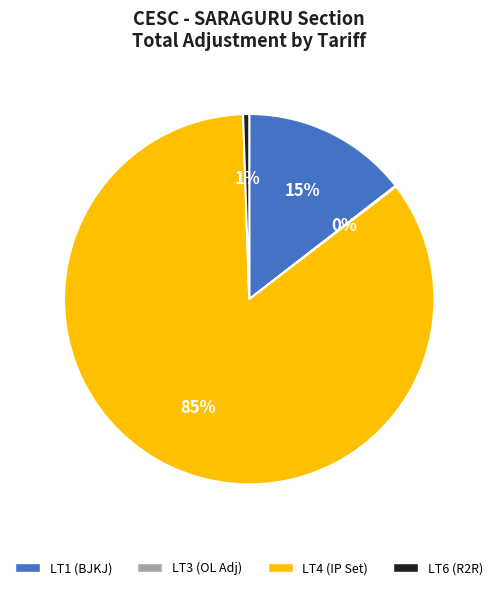

To the nearest percent, what is the average slice percentage?

25%